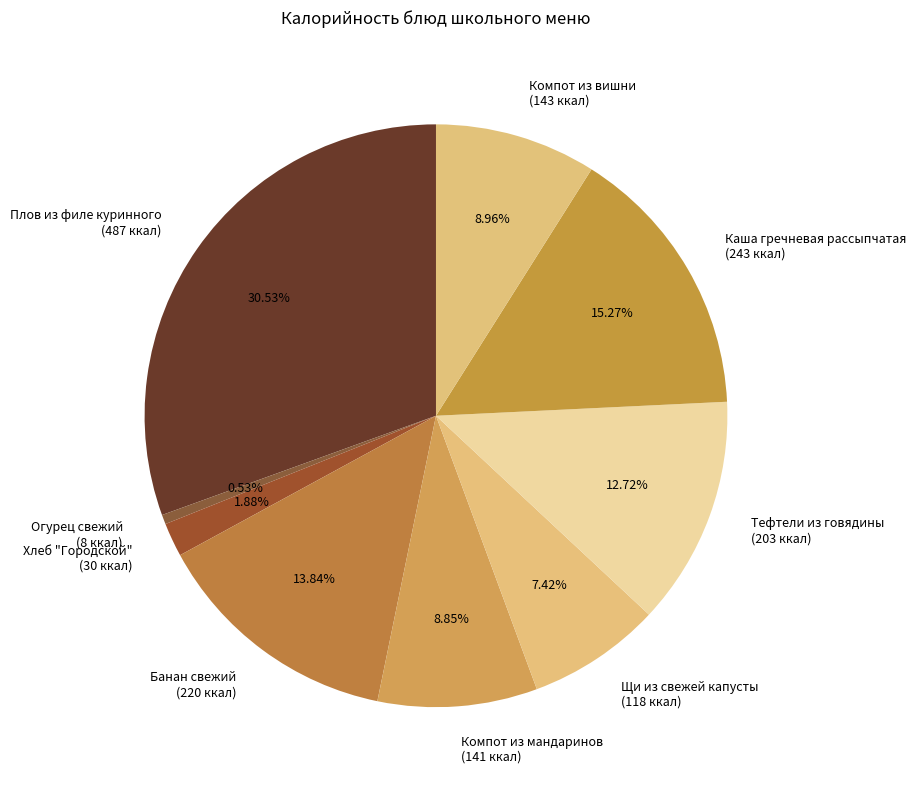

The Хлеб "Городской" slice represents 16% of the pie. True or false?

False